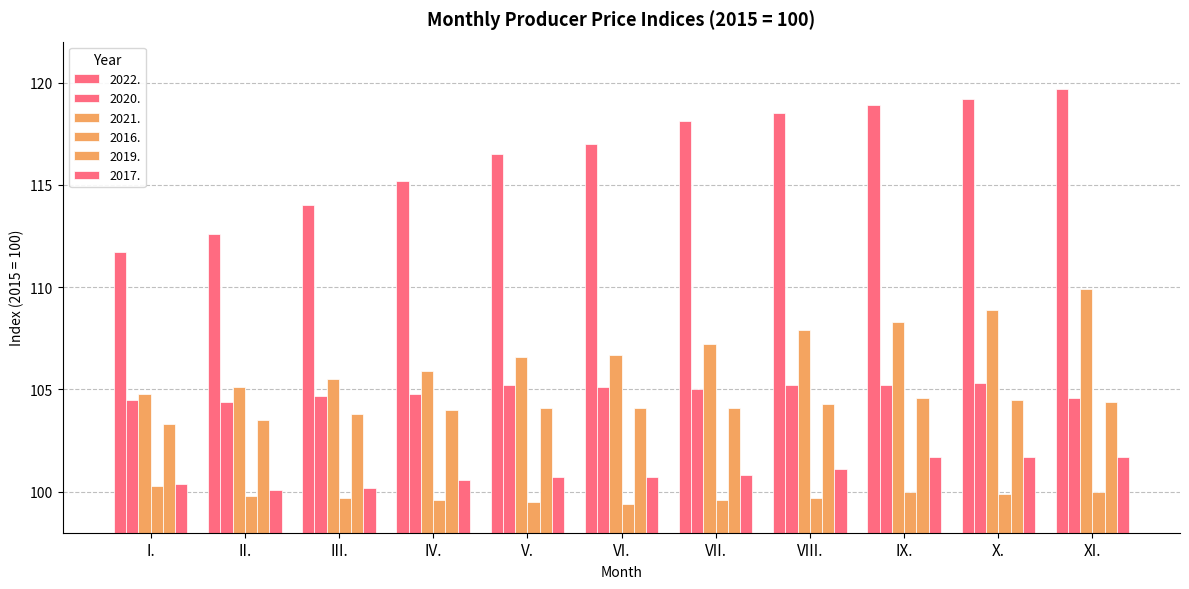

How many data points in 2021. are above 106?

7